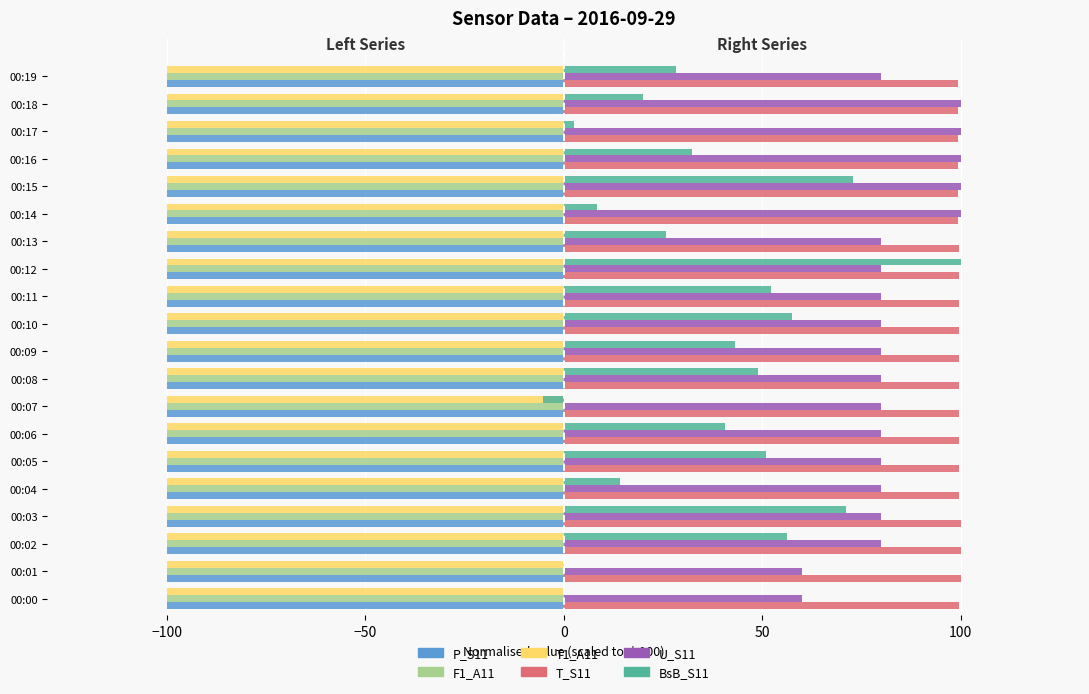

What is the sum of all T1_A11 values?

-2000.0